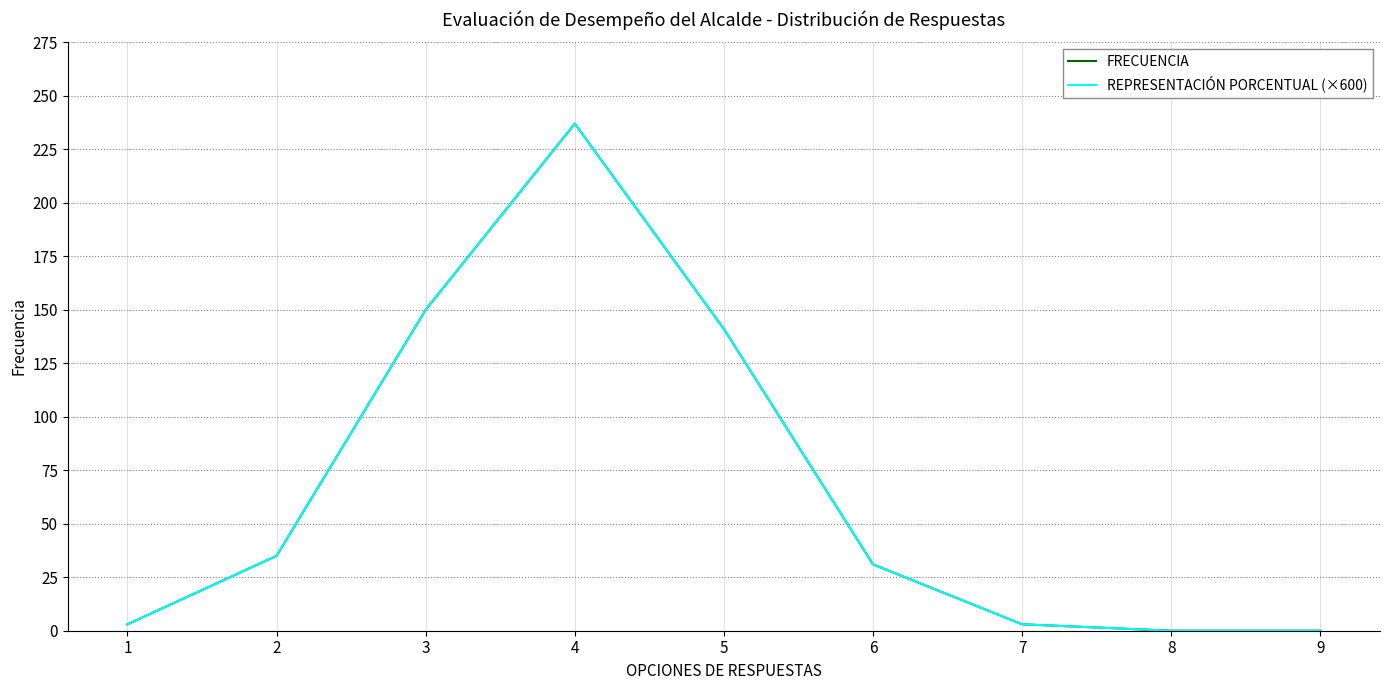

What is the average value of the REPRESENTACIÓN PORCENTUAL (×600) series?

67